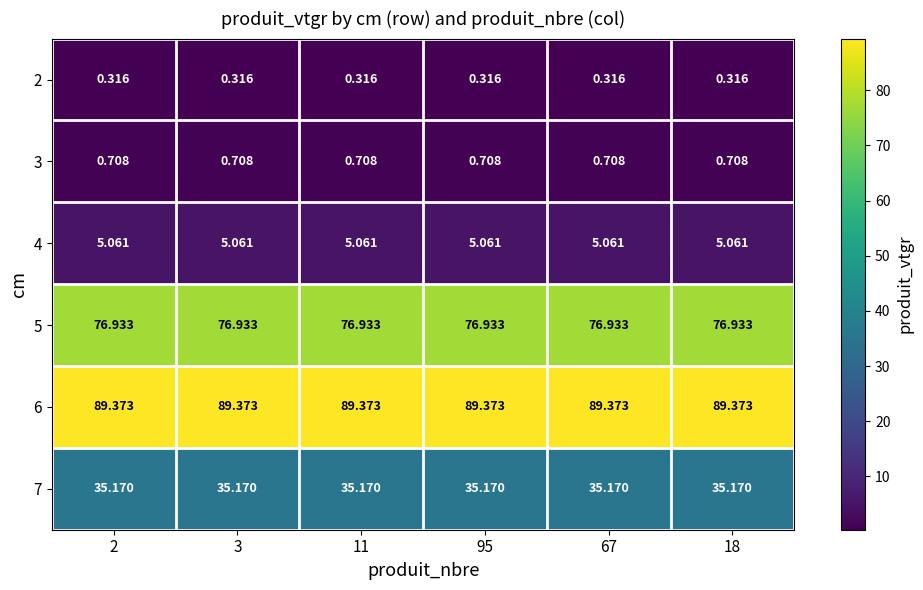

What is the greatest value displayed?

89.4